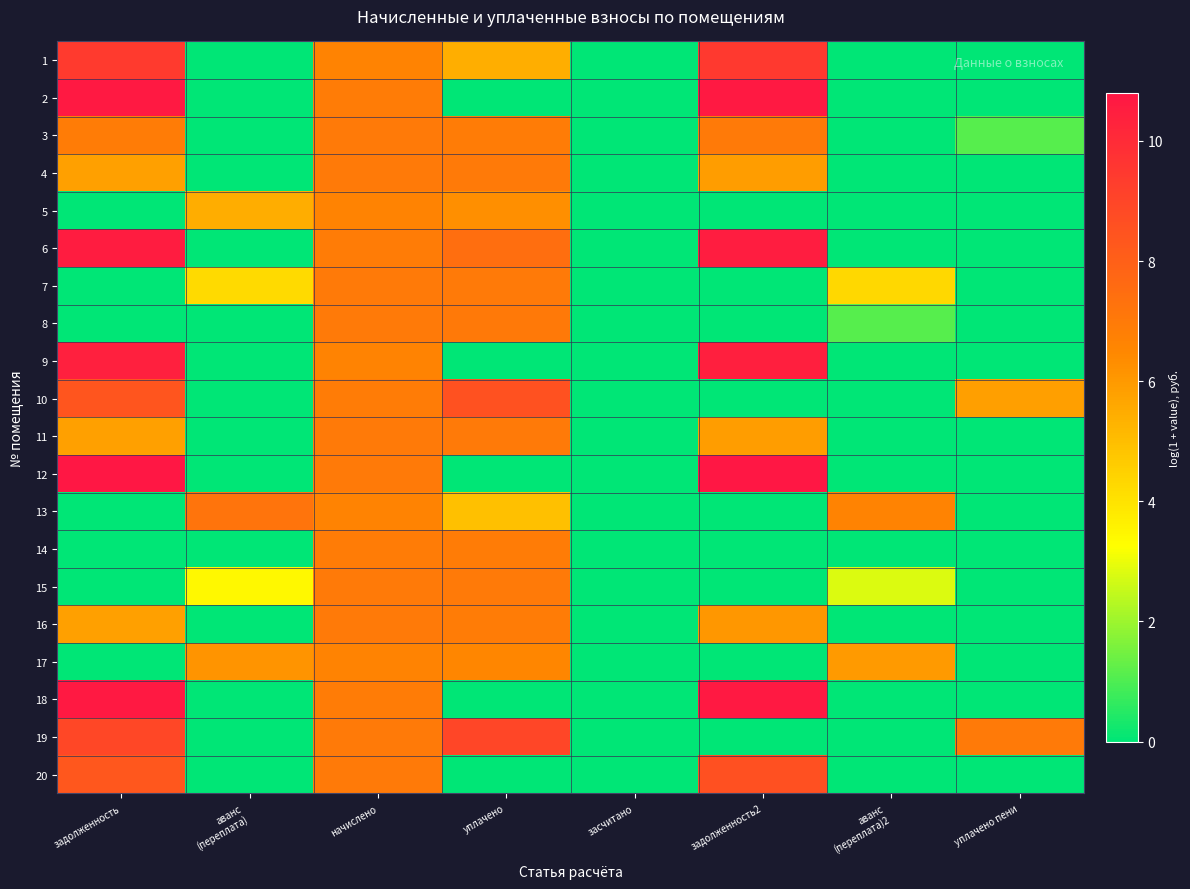

Reading left to right, transcribe all the data shown in this chart.

1: задолженность=9.4	аванс
(переплата)=0.0	начислено=6.6	уплачено=5.4	засчитано=0.0	задолженность2=9.5	аванс
(переплата)2=0.0	уплачено пени=0.0
2: задолженность=10.7	аванс
(переплата)=0.0	начислено=6.9	уплачено=0.0	засчитано=0.0	задолженность2=10.7	аванс
(переплата)2=0.0	уплачено пени=0.0
3: задолженность=6.9	аванс
(переплата)=0.0	начислено=7.0	уплачено=6.9	засчитано=0.0	задолженность2=7.0	аванс
(переплата)2=0.0	уплачено пени=1.1
4: задолженность=5.8	аванс
(переплата)=0.0	начислено=7.0	уплачено=7.0	засчитано=0.0	задолженность2=5.9	аванс
(переплата)2=0.0	уплачено пени=0.0
5: задолженность=0.0	аванс
(переплата)=5.4	начислено=6.6	уплачено=6.3	засчитано=0.0	задолженность2=0.0	аванс
(переплата)2=0.0	уплачено пени=0.0
6: задолженность=10.6	аванс
(переплата)=0.0	начислено=6.9	уплачено=7.4	засчитано=0.0	задолженность2=10.5	аванс
(переплата)2=0.0	уплачено пени=0.0
7: задолженность=0.0	аванс
(переплата)=4.3	начислено=7.0	уплачено=7.0	засчитано=0.0	задолженность2=0.0	аванс
(переплата)2=4.3	уплачено пени=0.0
8: задолженность=0.0	аванс
(переплата)=0.0	начислено=7.0	уплачено=7.0	засчитано=0.0	задолженность2=0.0	аванс
(переплата)2=1.1	уплачено пени=0.0
9: задолженность=10.4	аванс
(переплата)=0.0	начислено=6.6	уплачено=0.0	засчитано=0.0	задолженность2=10.4	аванс
(переплата)2=0.0	уплачено пени=0.0
10: задолженность=8.4	аванс
(переплата)=0.0	начислено=6.9	уплачено=8.5	засчитано=0.0	задолженность2=0.0	аванс
(переплата)2=0.0	уплачено пени=5.8
11: задолженность=5.8	аванс
(переплата)=0.0	начислено=7.0	уплачено=7.0	засчитано=0.0	задолженность2=5.9	аванс
(переплата)2=0.0	уплачено пени=0.0
12: задолженность=10.8	аванс
(переплата)=0.0	начислено=7.0	уплачено=0.0	засчитано=0.0	задолженность2=10.8	аванс
(переплата)2=0.0	уплачено пени=0.0
13: задолженность=0.0	аванс
(переплата)=7.2	начислено=6.6	уплачено=5.0	засчитано=0.0	задолженность2=0.0	аванс
(переплата)2=6.6	уплачено пени=0.0
14: задолженность=0.0	аванс
(переплата)=0.0	начислено=6.9	уплачено=6.9	засчитано=0.0	задолженность2=0.0	аванс
(переплата)2=0.0	уплачено пени=0.0
15: задолженность=0.0	аванс
(переплата)=3.4	начислено=7.0	уплачено=7.0	засчитано=0.0	задолженность2=0.0	аванс
(переплата)2=2.8	уплачено пени=0.0
16: задолженность=5.8	аванс
(переплата)=0.0	начислено=7.0	уплачено=6.9	засчитано=0.0	задолженность2=6.1	аванс
(переплата)2=0.0	уплачено пени=0.0
17: задолженность=0.0	аванс
(переплата)=6.1	начислено=6.6	уплачено=6.5	засчитано=0.0	задолженность2=0.0	аванс
(переплата)2=6.0	уплачено пени=0.0
18: задолженность=10.7	аванс
(переплата)=0.0	начислено=6.9	уплачено=0.0	засчитано=0.0	задолженность2=10.7	аванс
(переплата)2=0.0	уплачено пени=0.0
19: задолженность=8.9	аванс
(переплата)=0.0	начислено=7.0	уплачено=8.9	засчитано=0.0	задолженность2=0.0	аванс
(переплата)2=0.0	уплачено пени=7.0
20: задолженность=8.3	аванс
(переплата)=0.0	начислено=7.0	уплачено=0.0	засчитано=0.0	задолженность2=8.6	аванс
(переплата)2=0.0	уплачено пени=0.0